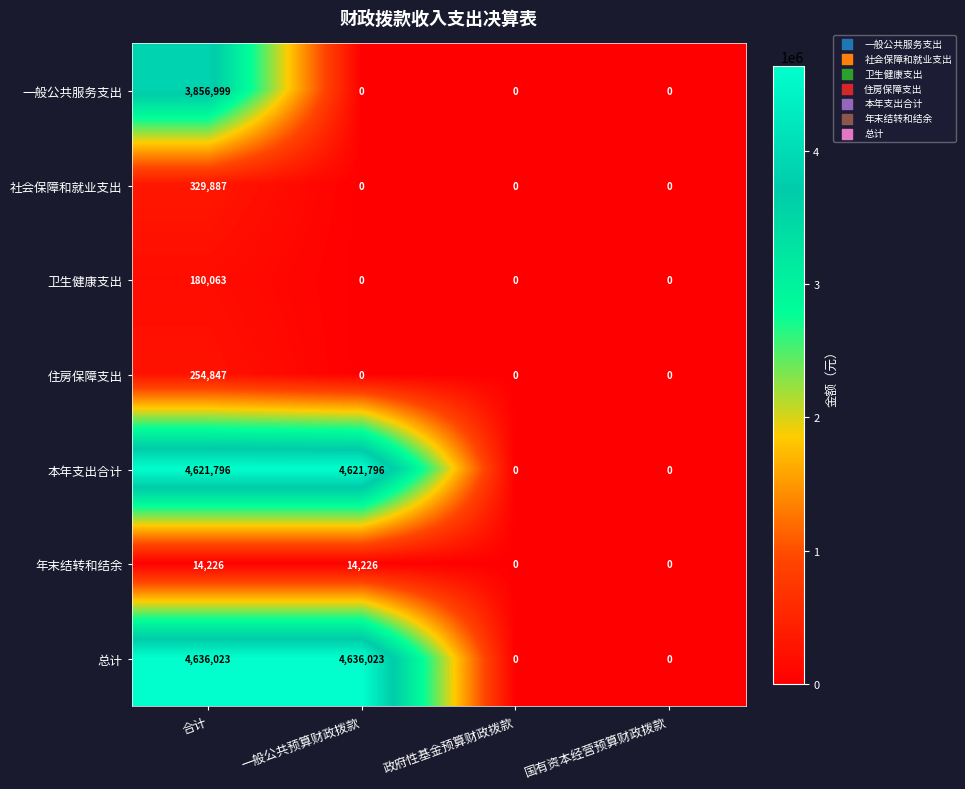

What is the sum of all 一般公共服务支出 values?

3856999